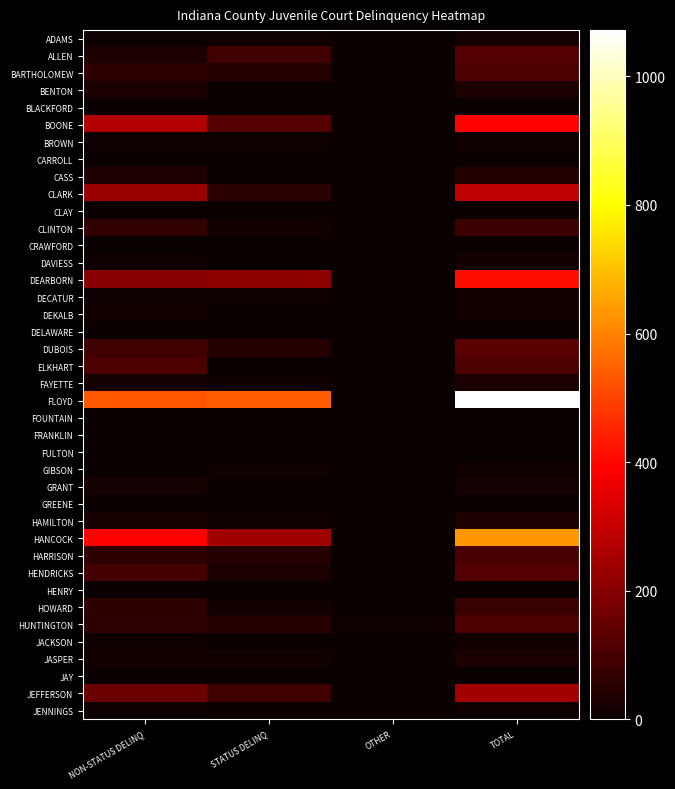

At which category is the sum across all series the highest?

TOTAL